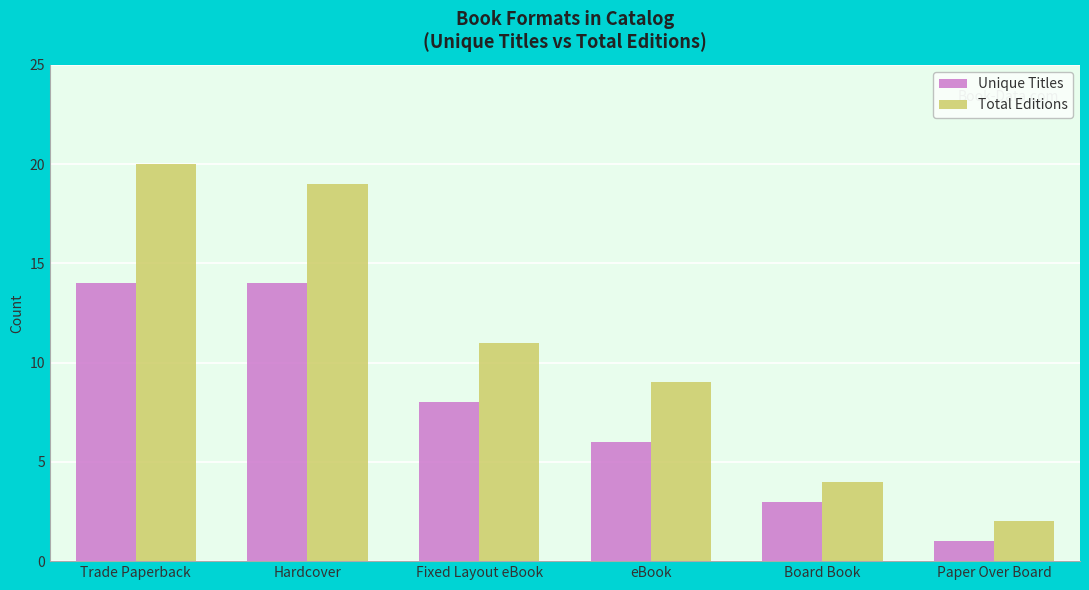

How many bars are there in each group?

2